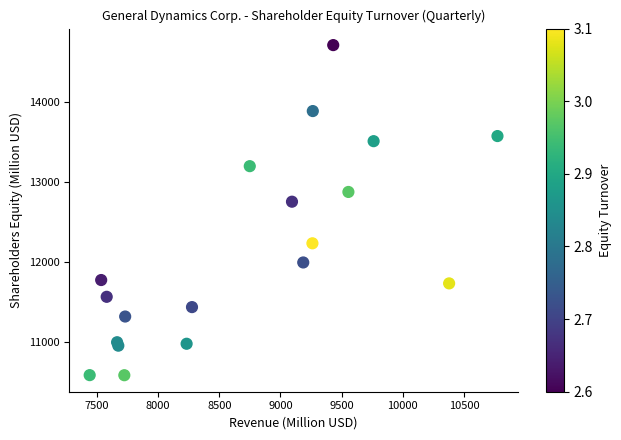

What Y value in the scatter plot is closest to 12649?

12755